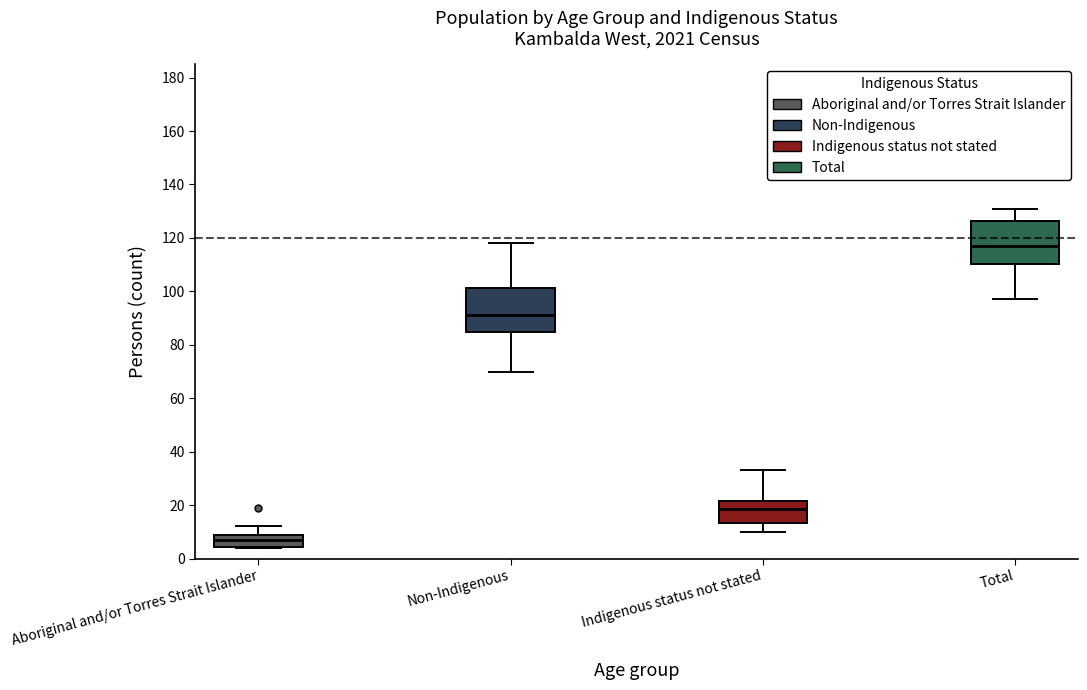

Reading left to right, read every box against the y-axis: the position of its median line, the range the box covers, and the ends of its whiskers. The values are not printed on the chart, so give them approximately, as read against the axis.

Aboriginal and/or Torres Strait Islander: median 8 (inside the box), box 4 to 8, whiskers 4 to 12
Non-Indigenous: median 92, box 84 to 102, whiskers 70 to 118
Indigenous status not stated: median 18, box 14 to 22, whiskers 10 to 34
Total: median 118, box 110 to 126, whiskers 98 to 132